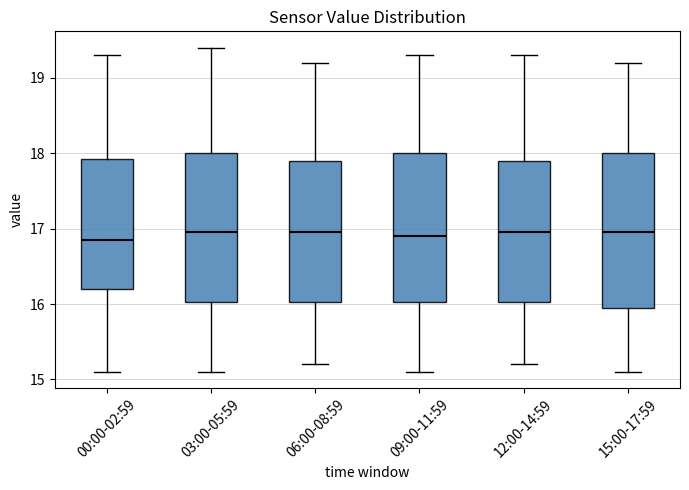

Reading left to right, transcribe this box plot: for each box, give where its median line is, the range the box spans, and where its two whiskers end, as read against the y-axis. The values are not printed on the chart, so give them approximately, as read against the axis.

00:00-02:59: median 16.9, box 16.2 to 17.9, whiskers 15.1 to 19.3
03:00-05:59: median 17.0, box 16.0 to 18.0, whiskers 15.1 to 19.4
06:00-08:59: median 17.0, box 16.0 to 17.9, whiskers 15.2 to 19.2
09:00-11:59: median 16.9, box 16.0 to 18.0, whiskers 15.1 to 19.3
12:00-14:59: median 17.0, box 16.0 to 17.9, whiskers 15.2 to 19.3
15:00-17:59: median 17.0, box 16.0 to 18.0, whiskers 15.1 to 19.2